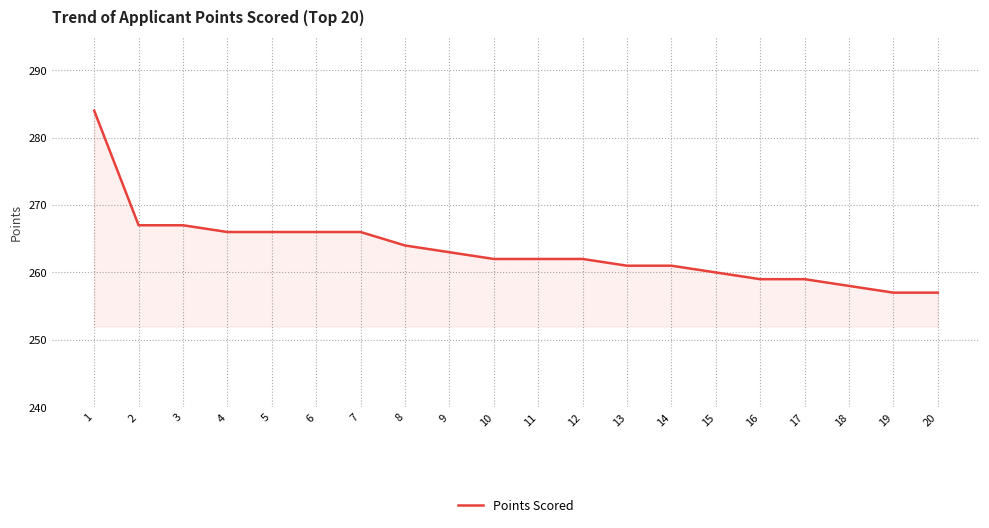

What is the greatest value displayed?

284